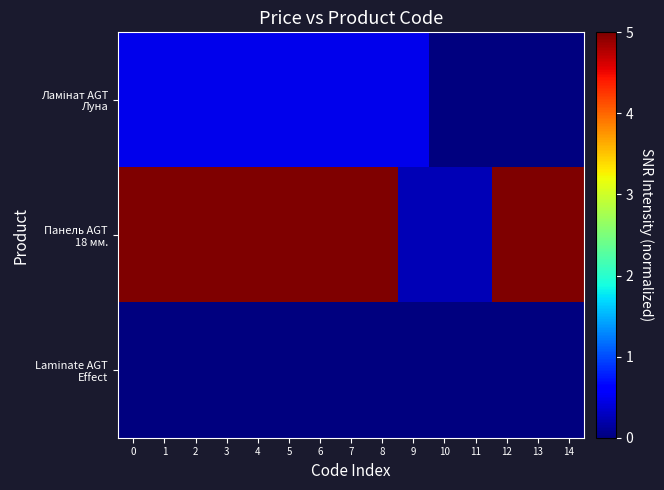

How many distinct data groups are displayed?

3